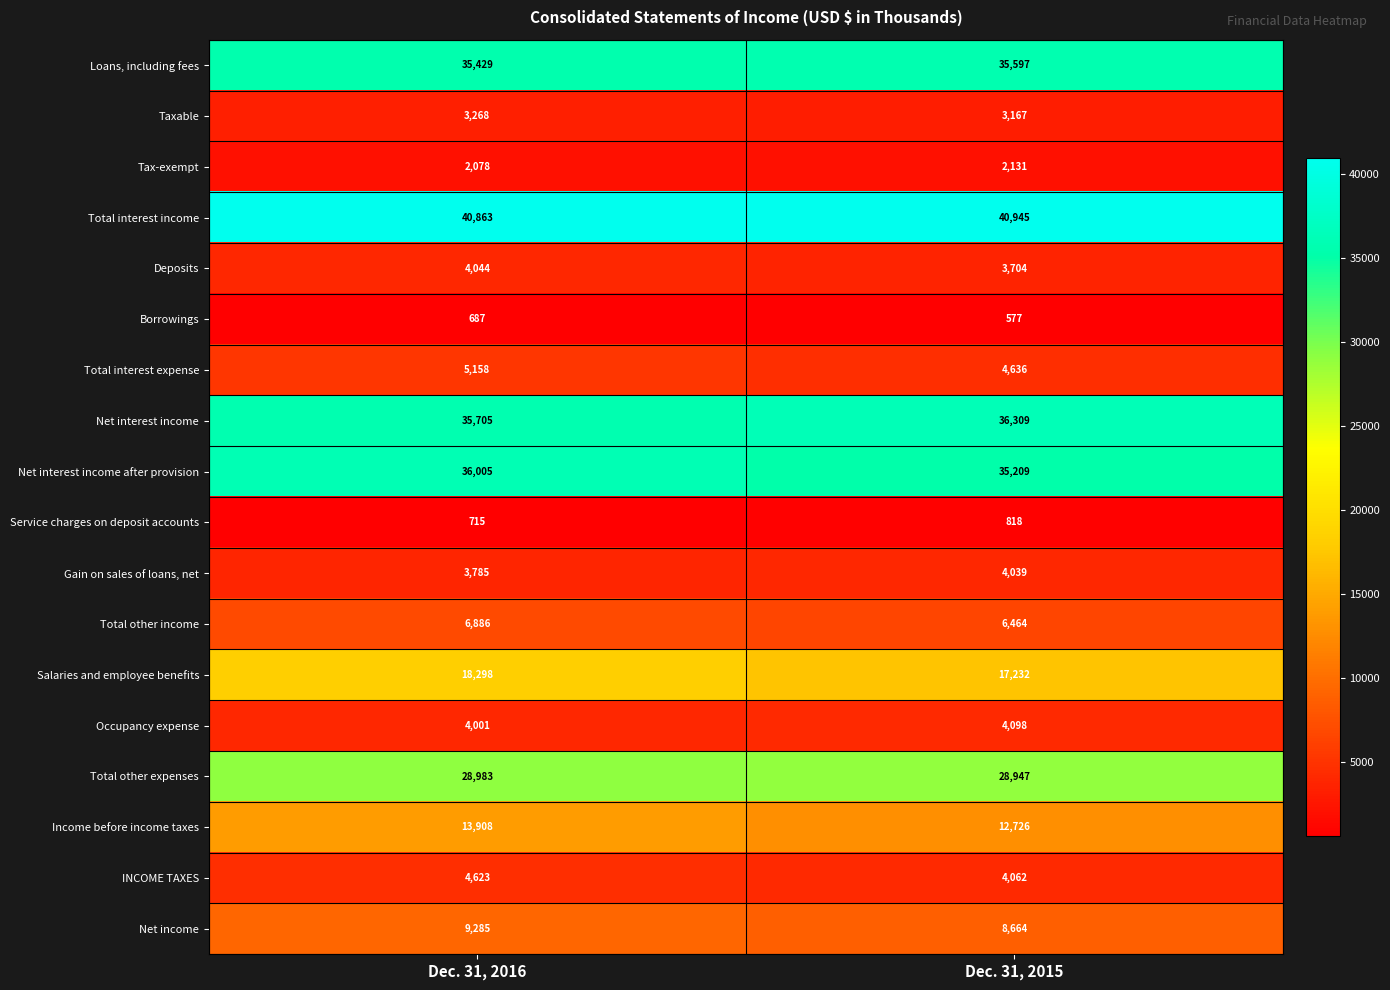

What is the total value across all series at Dec. 31, 2016?

253721